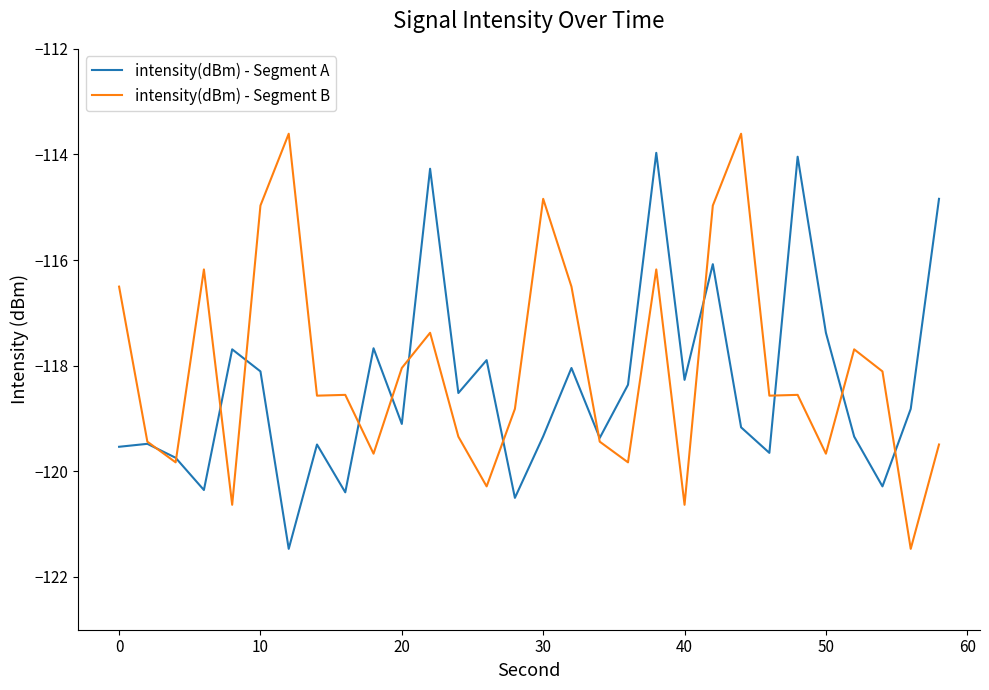

What is the maximum value for intensity(dBm) - Segment A?

-114.0